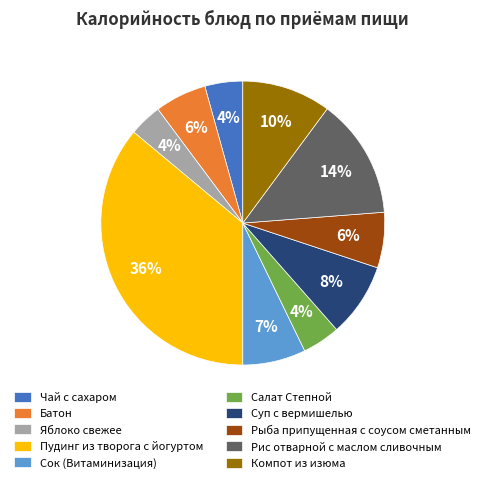

To the nearest percent, what is the difference between the largest and smallest slice percentages?

32%